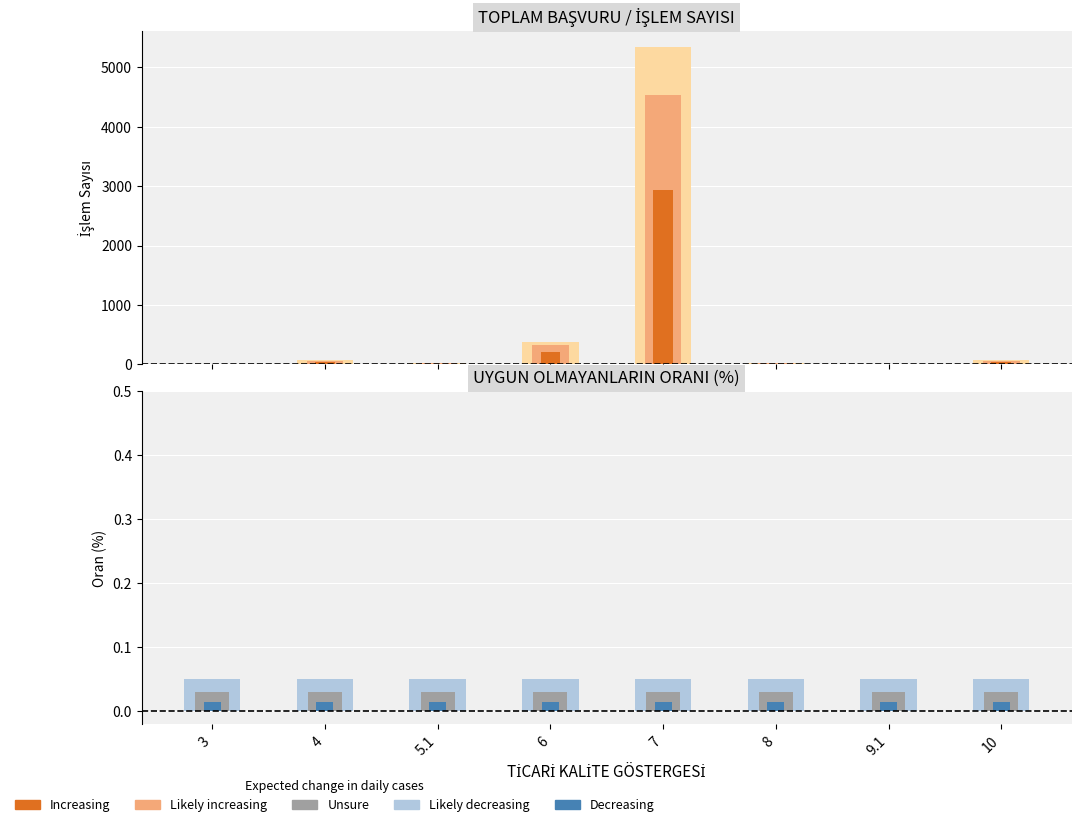

Which has a higher value, 8 or 5.1?

8